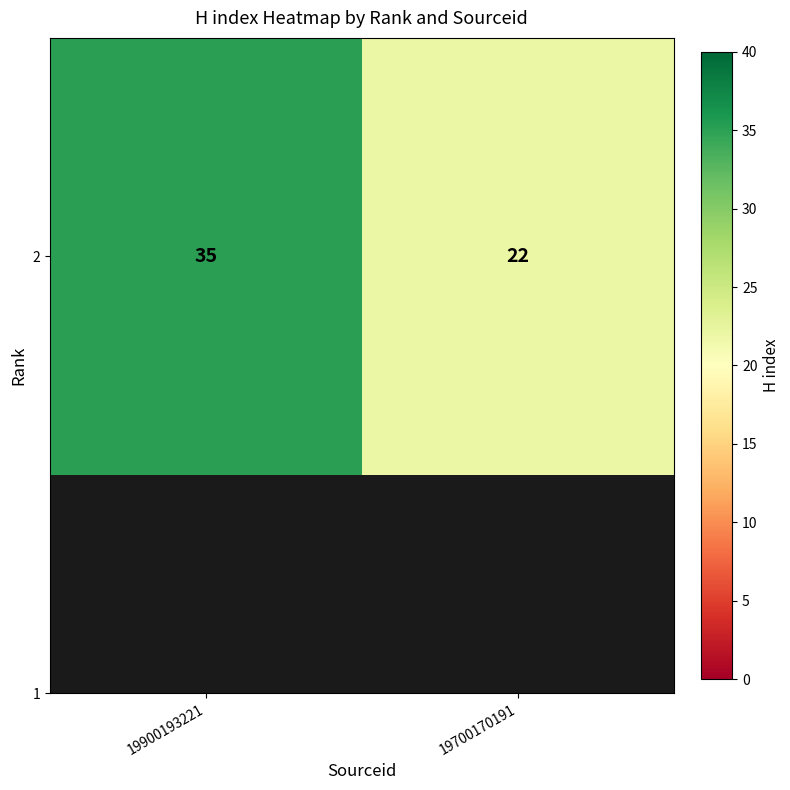

Reading left to right, extract all data points from this chart.

35	22